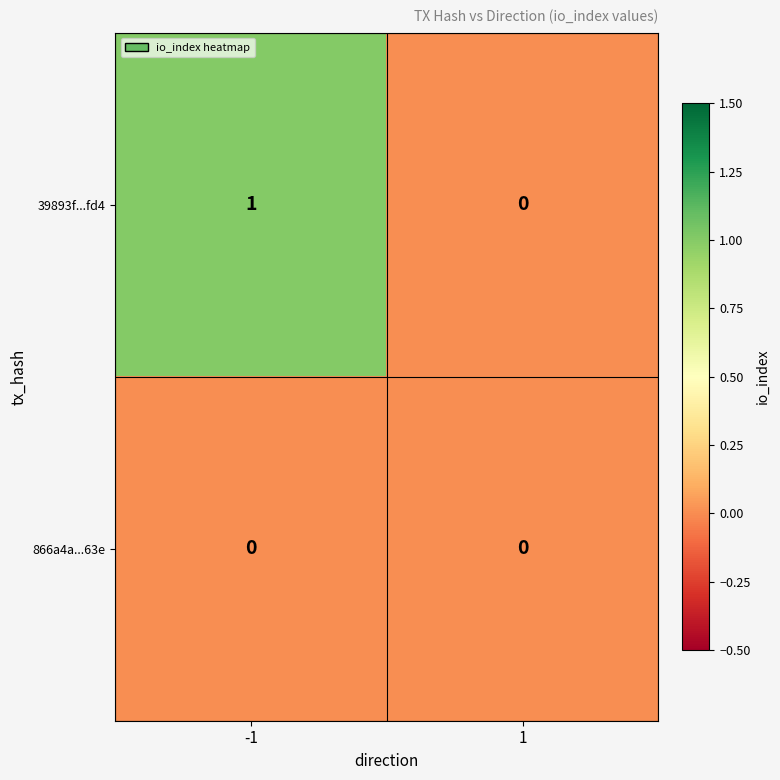

How many series are shown in this chart?

2